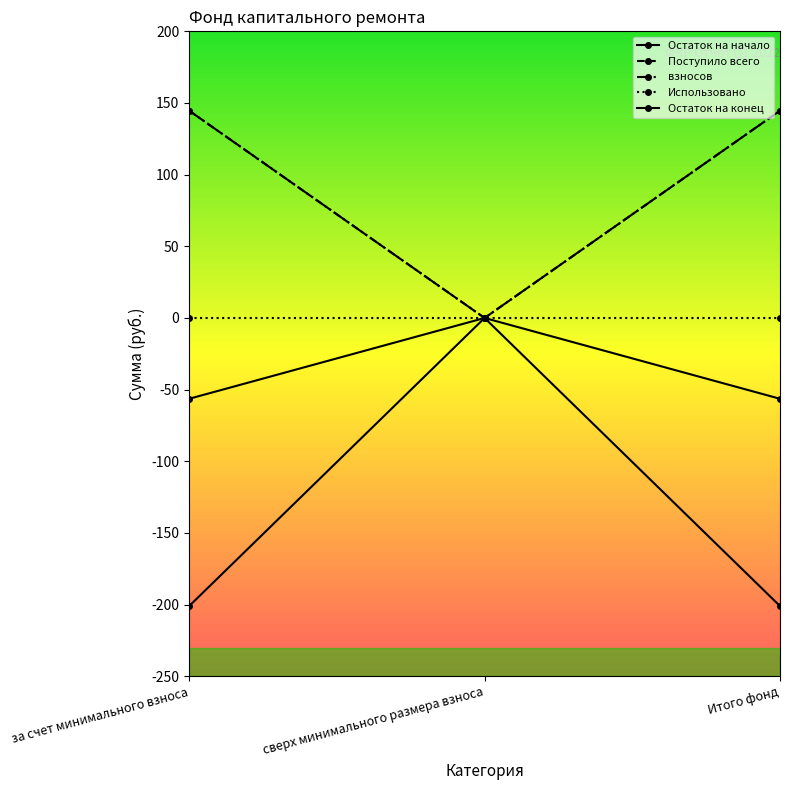

Is this an area chart (filled region under the line)?

No